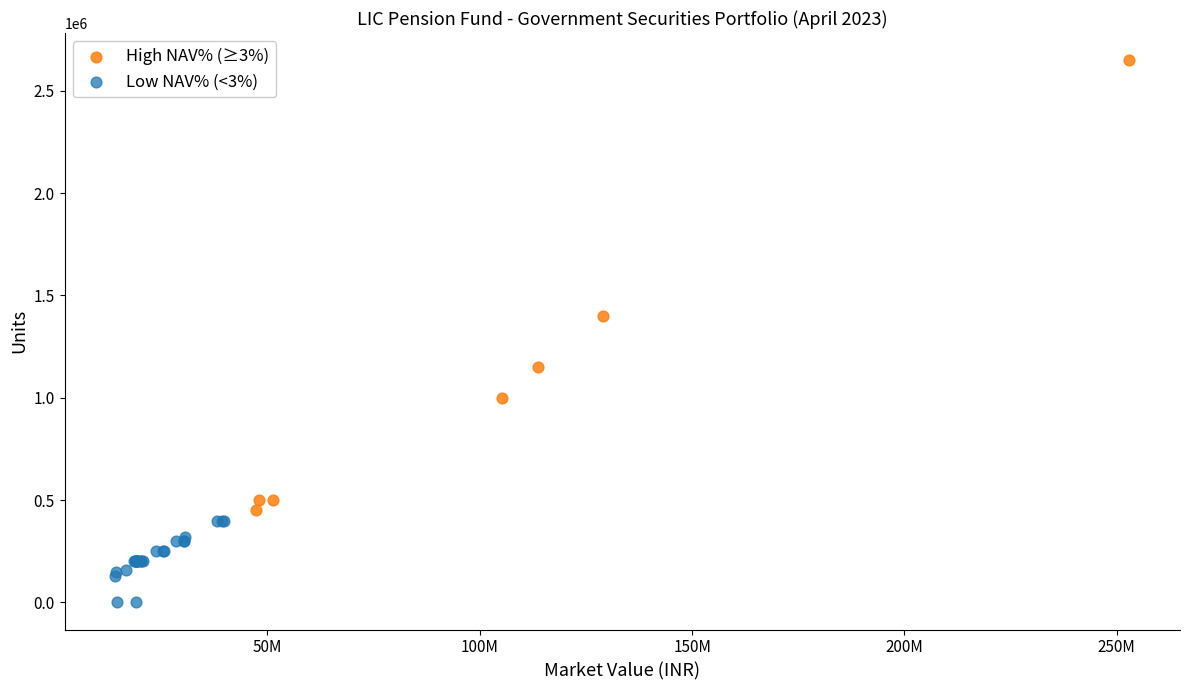

Which series has the widest spread of Y values?

High NAV% (≥3%)